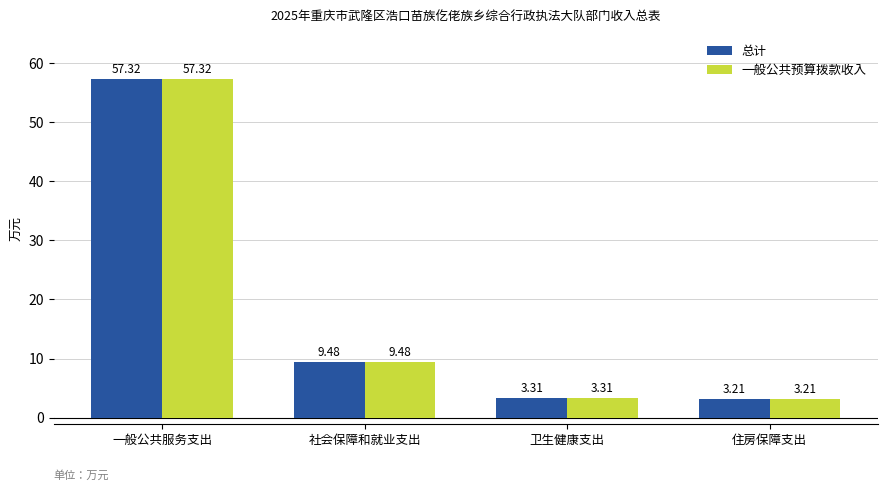

List the labels in order of 总计 value, smallest first.

住房保障支出, 卫生健康支出, 社会保障和就业支出, 一般公共服务支出